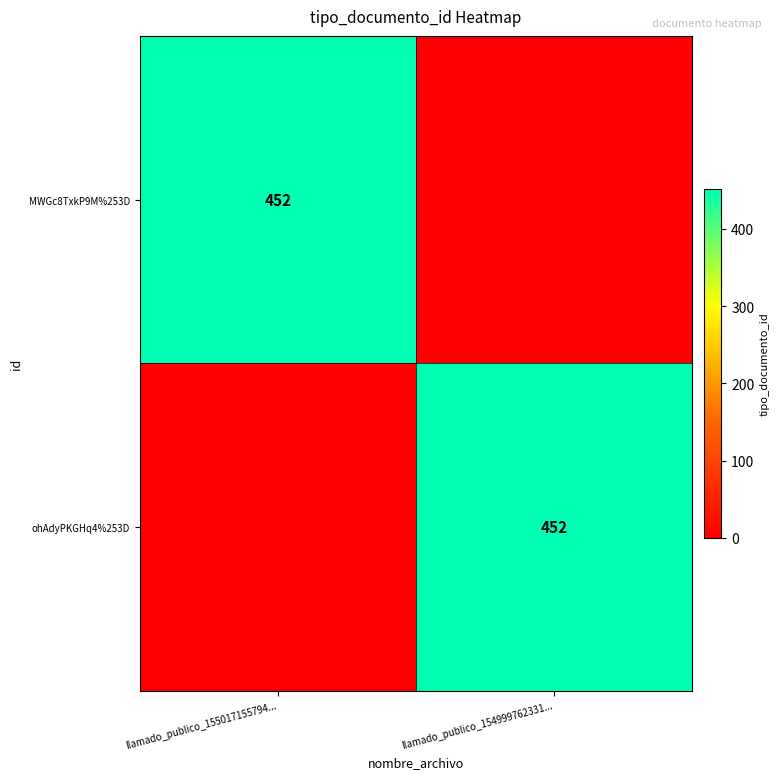

What is the spread (max minus min) of values at llamado_publico_155017155794...?

452